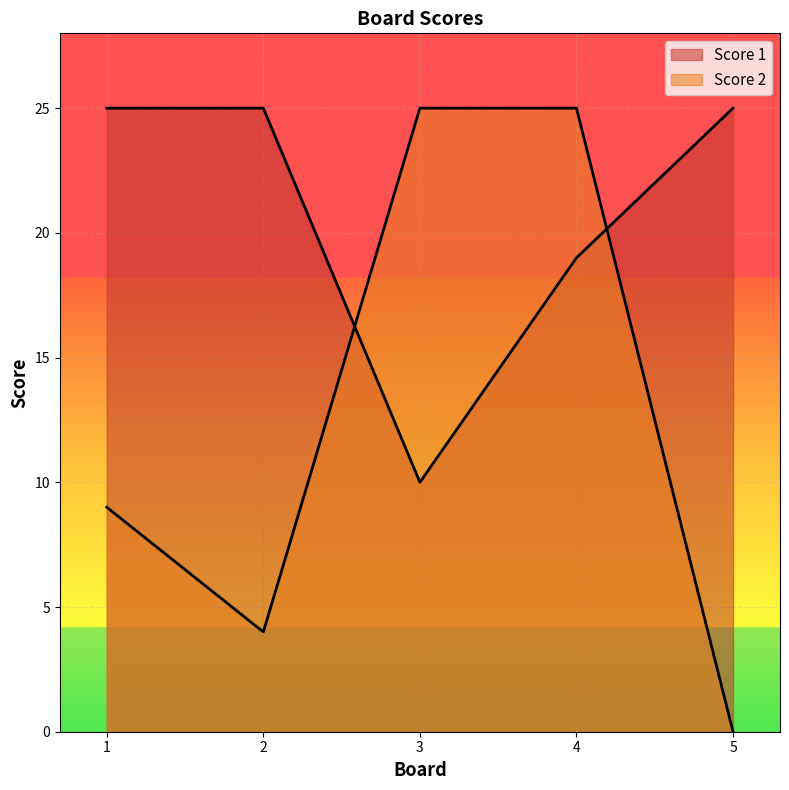

Does the chart display data point markers on the line(s)?

No